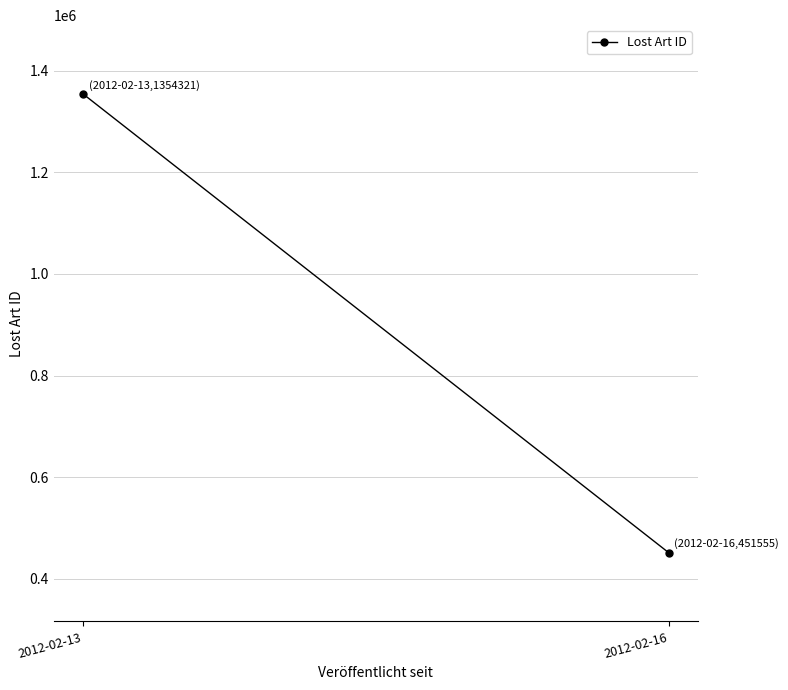

Rank the categories by value from highest to lowest.

2012-02-13, 2012-02-16